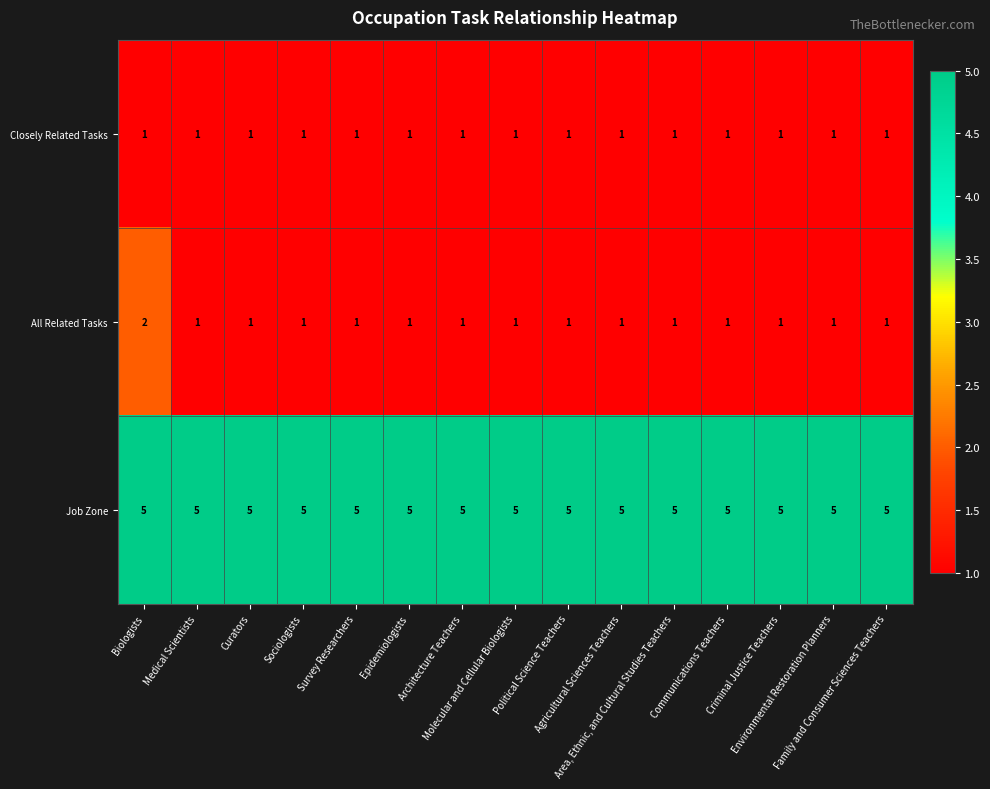

Which series has the widest spread of values?

All Related Tasks